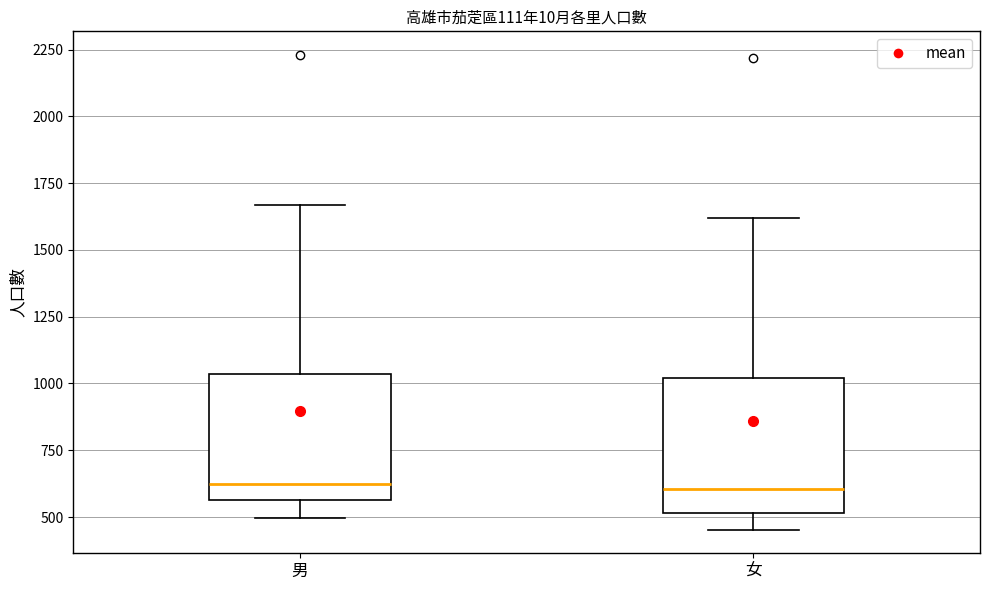

Where is the upper edge of the box for 男 on the y-axis? The values are not printed on the chart, so give them approximately, as read against the axis.

1050